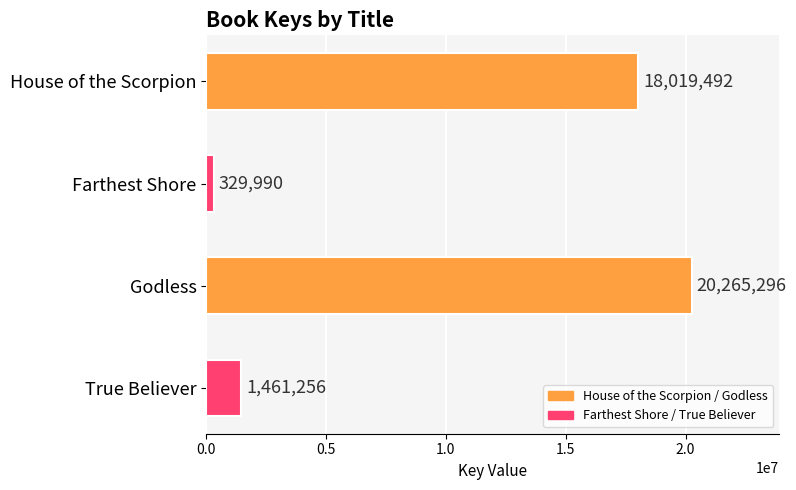

What is the approximate value at Farthest Shore, to the nearest 100?

330000